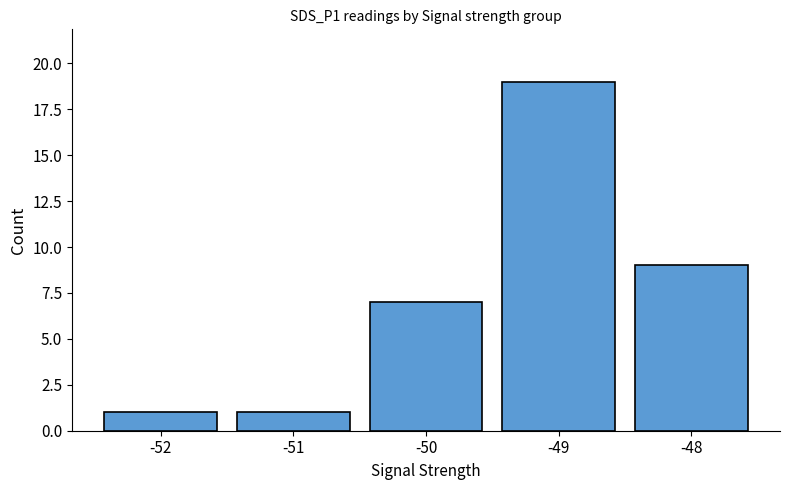

Is it true that the value at -51 is 1?

True